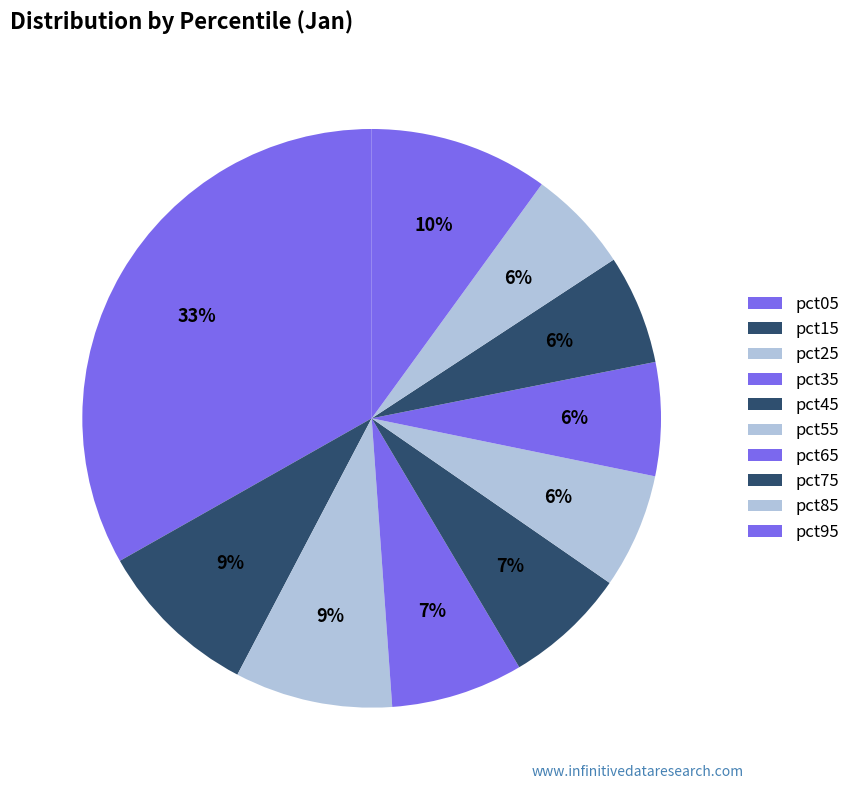

Count the number of slices in the pie.

10